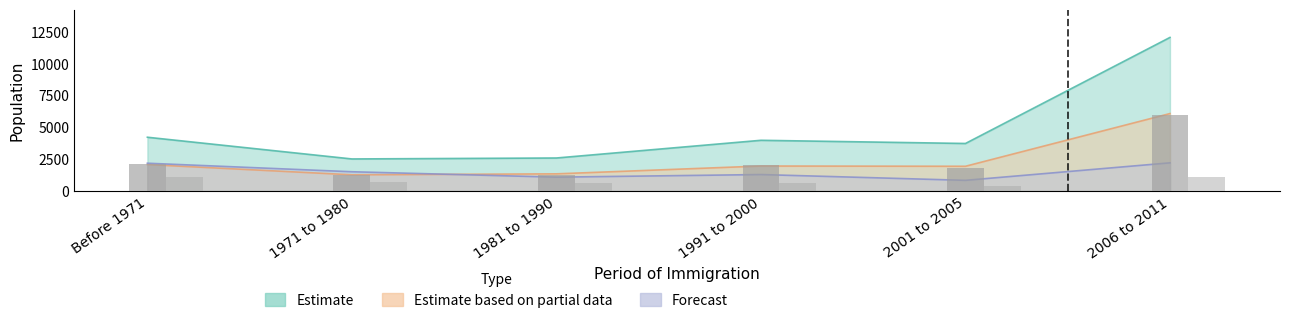

What is the minimum value shown in the chart?

430